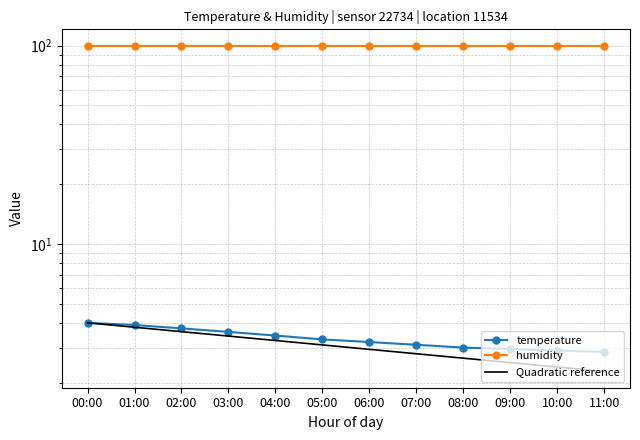

True or false: Quadratic reference and humidity cross at least once.

False